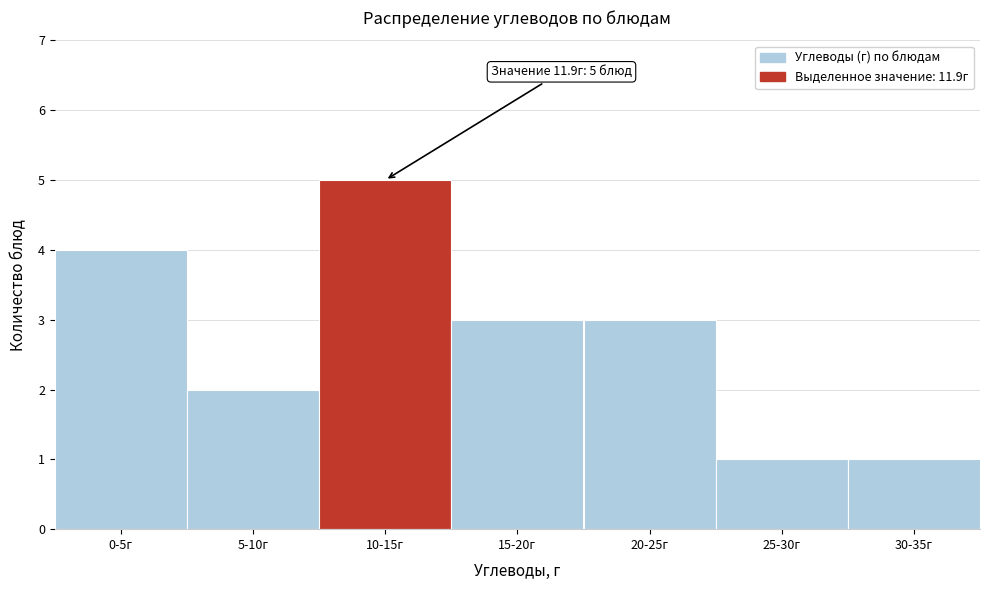

Reading left to right, extract all data points from this chart.

0-5г=4	5-10г=2	10-15г=5	15-20г=3	20-25г=3	25-30г=1	30-35г=1